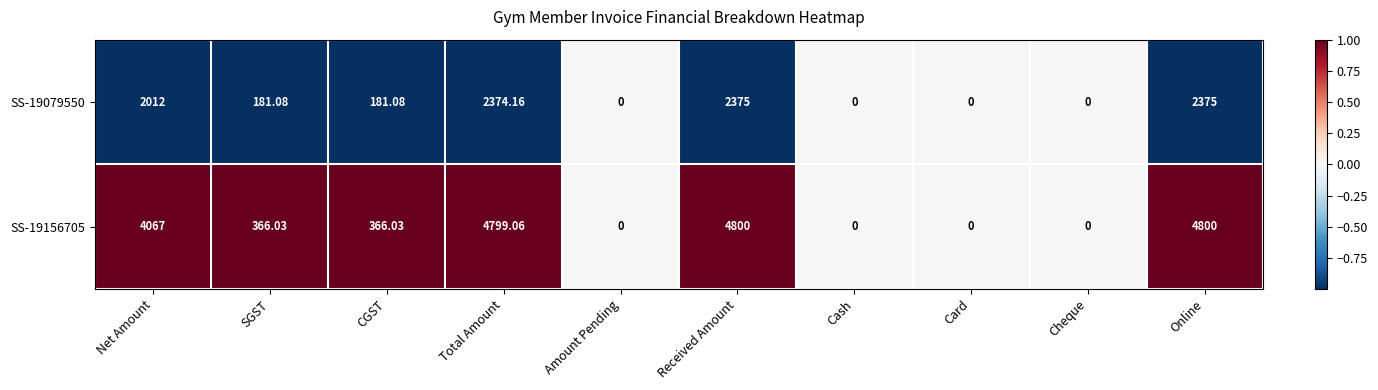

Where is SS-19156705 nearest to the value 2400?

Net Amount